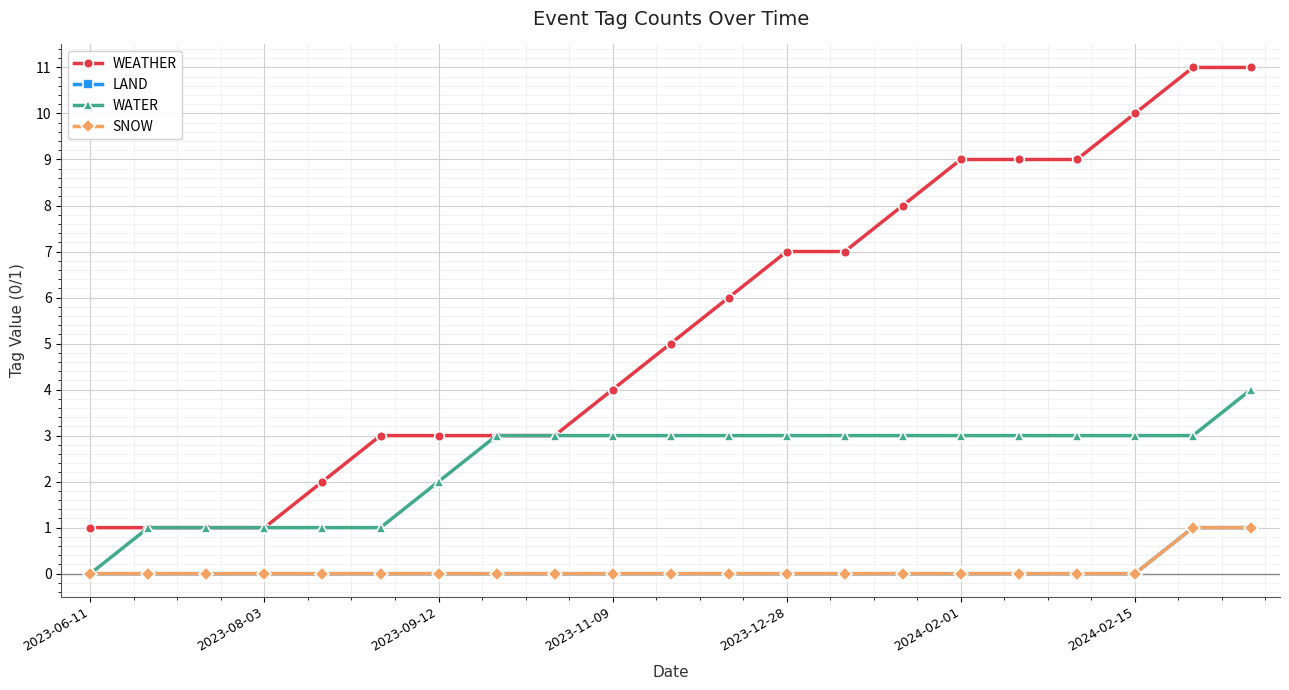

Does the chart have visible grid lines?

Yes